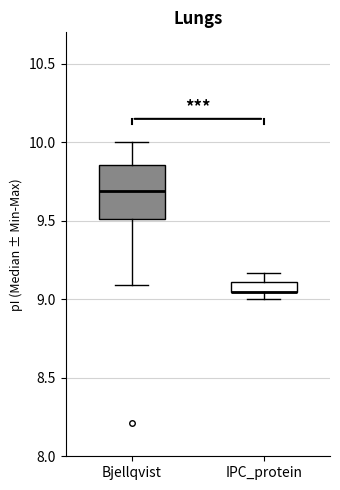

Comparing the boxes themselves (not the whiskers), which one is the tallest?

Bjellqvist